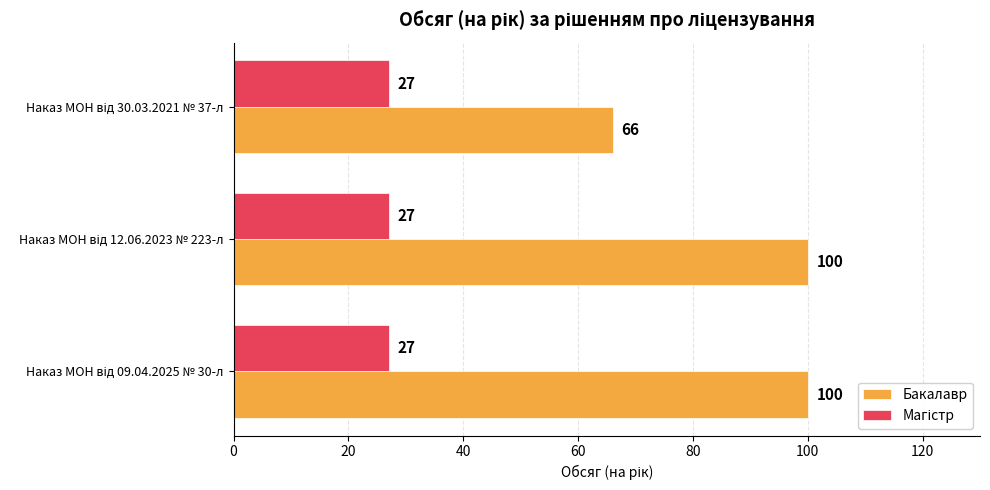

What is the difference between the maximum and minimum values in the Бакалавр series?

34